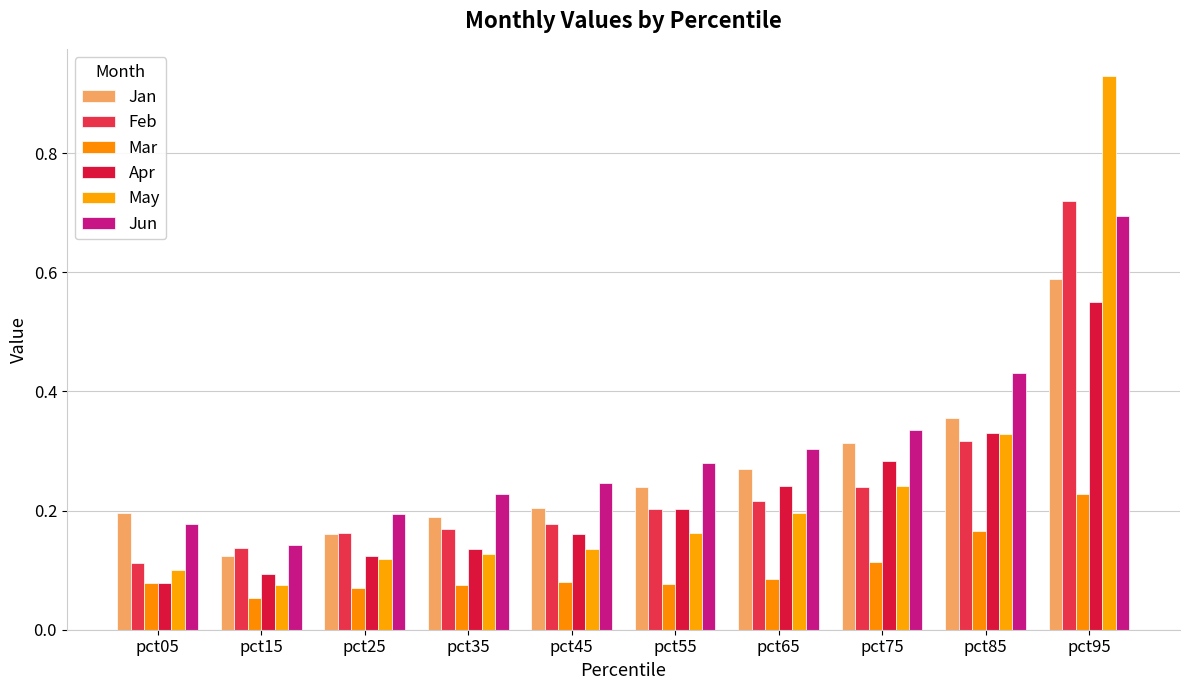

How many bars are there in each group?

6